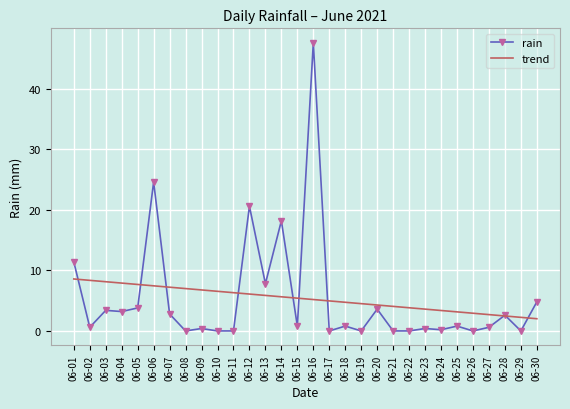

What is the maximum value shown in the chart?

47.6